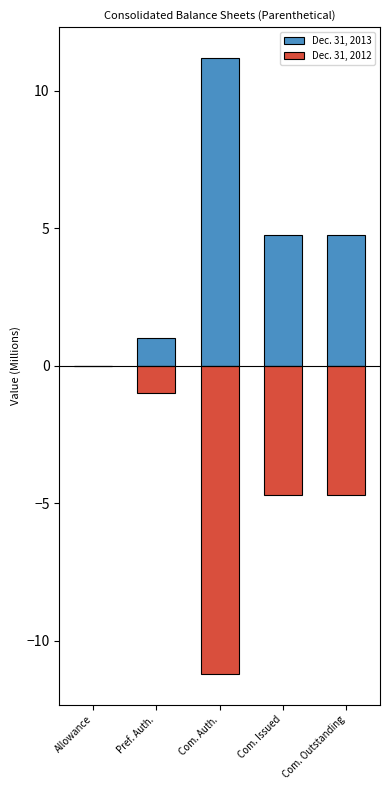

What position from the left is Pref. Auth.?

2